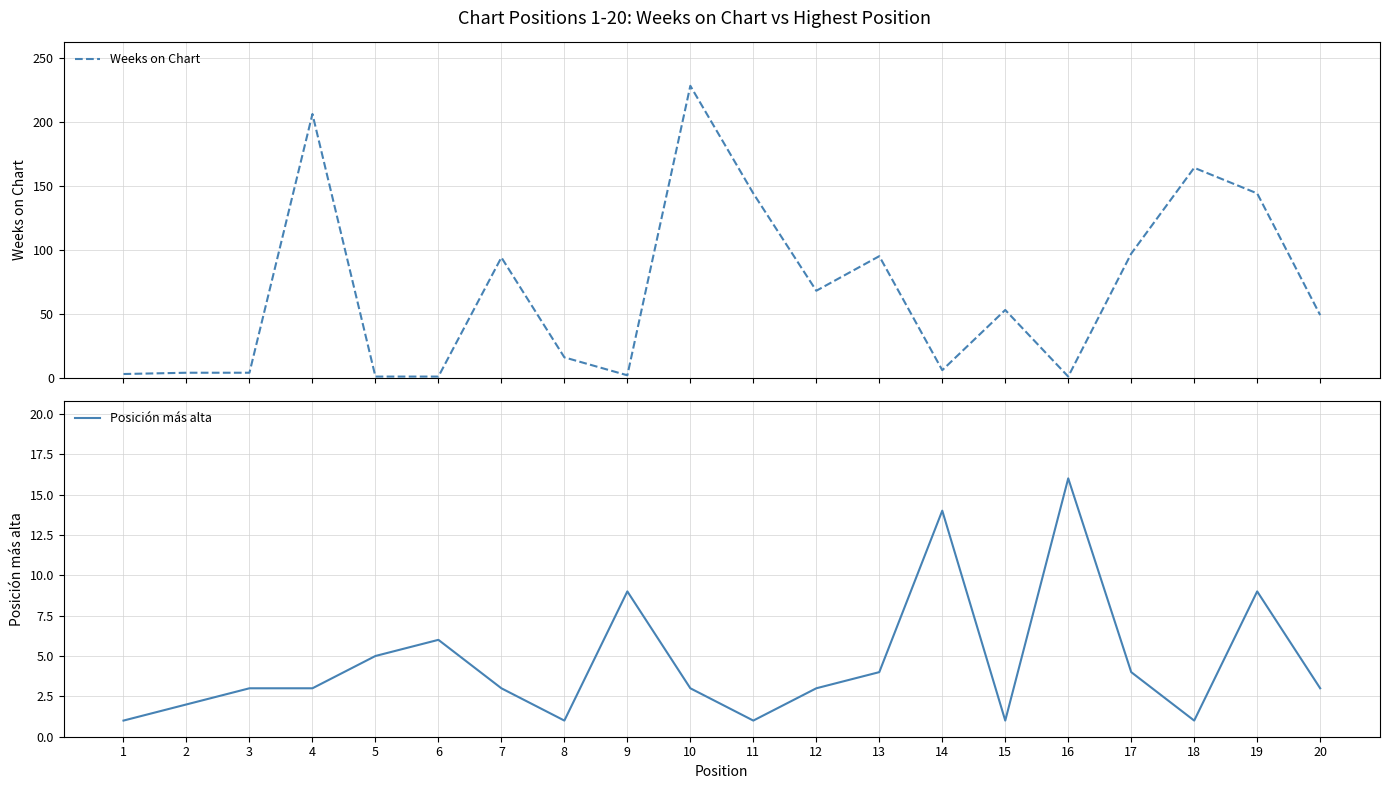

Is it true that Posición más alta equals 14 at 9?

False